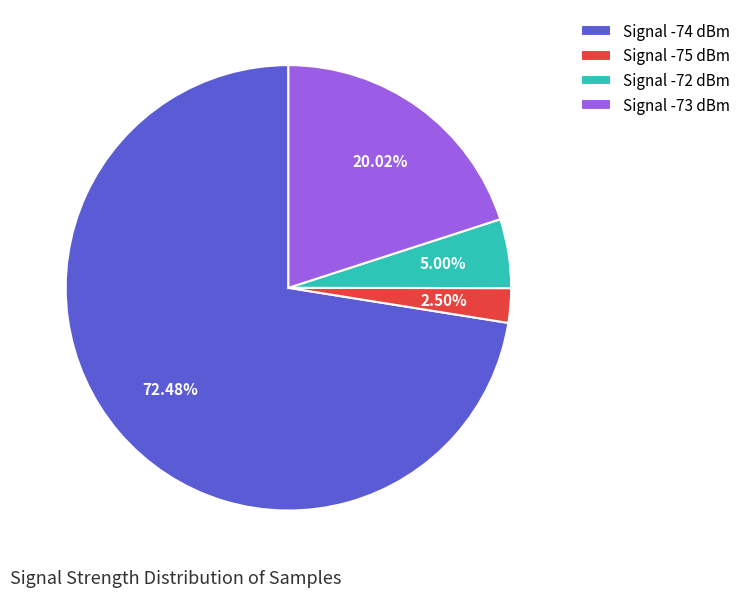

Does any single category account for the majority?

Yes